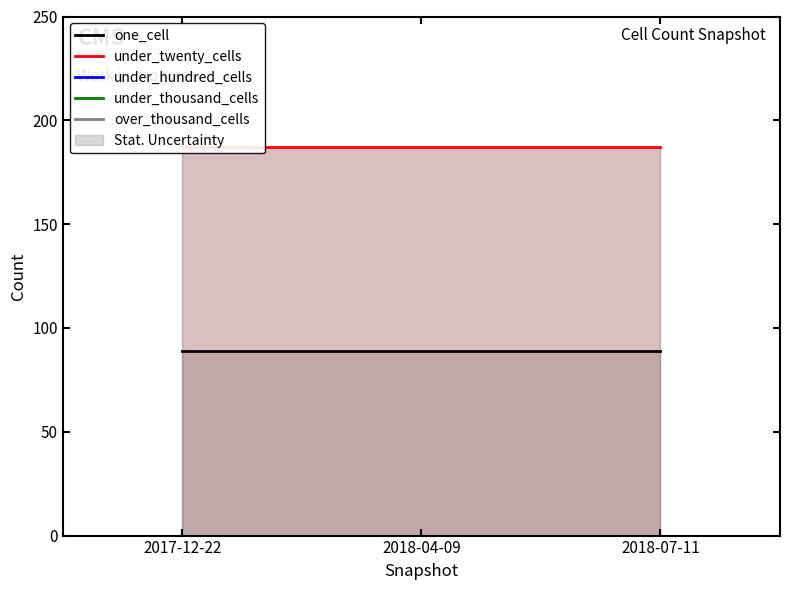

What is the value of the one_cell point at the 3rd from the left?

89